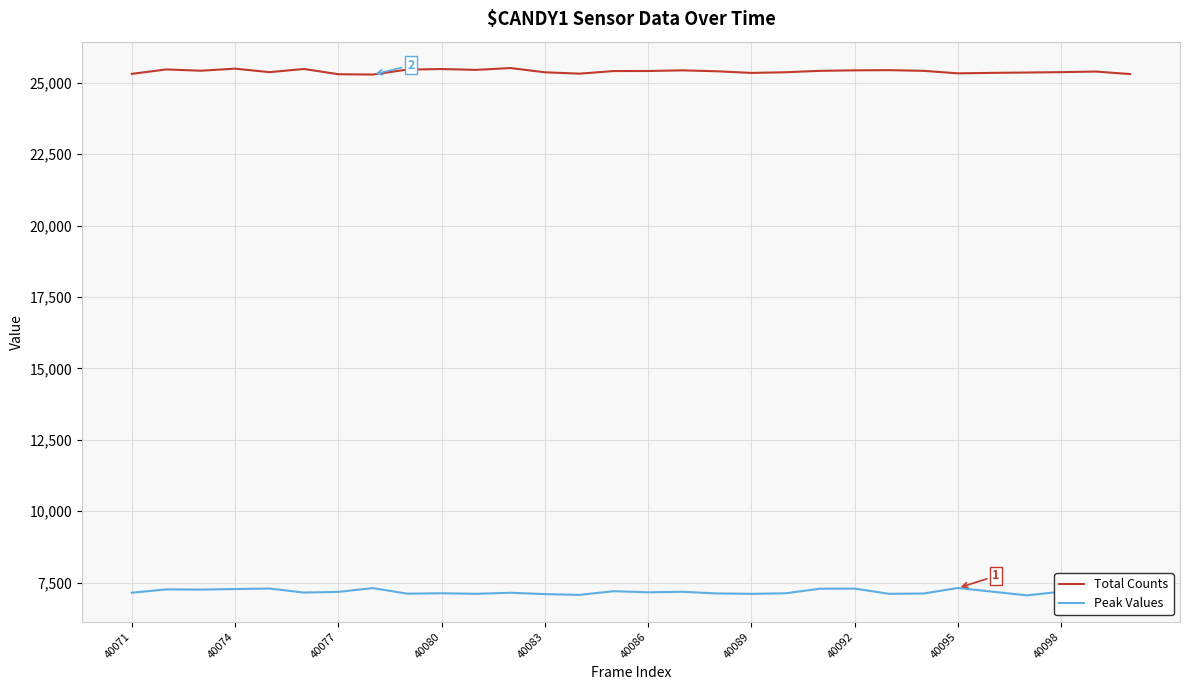

What is the highest value of the Peak Values series?

7314